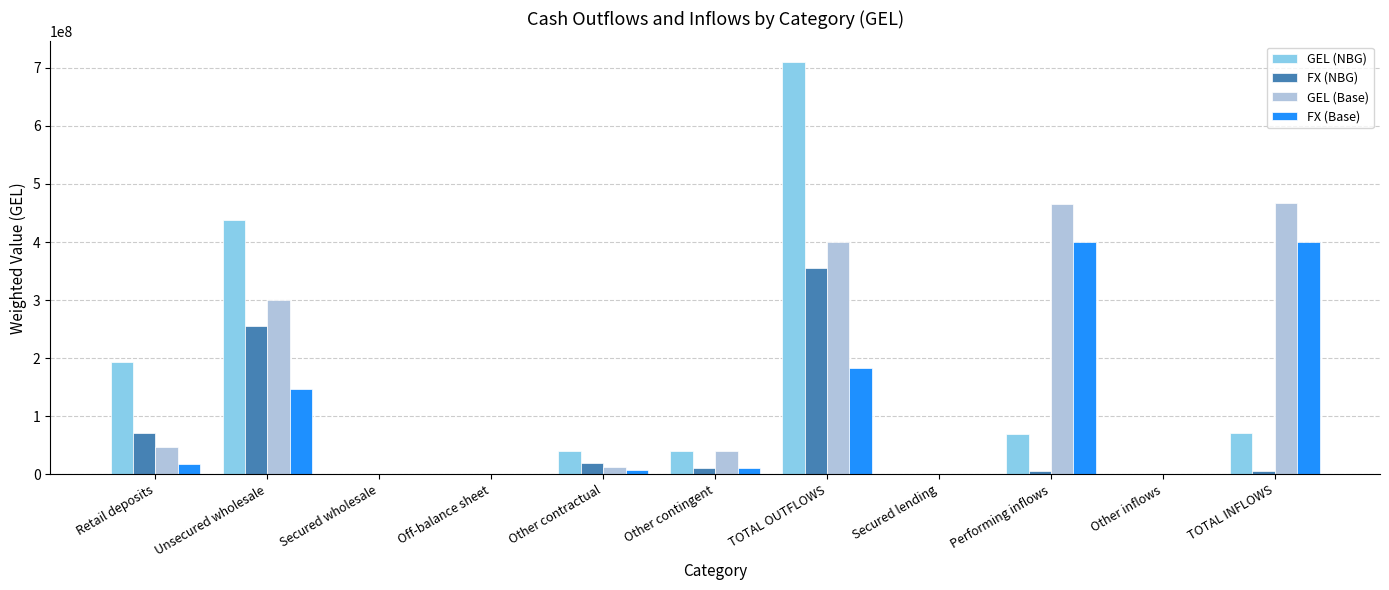

True or false: GEL (Base) has a value of 1408266.9 at Other inflows.

True